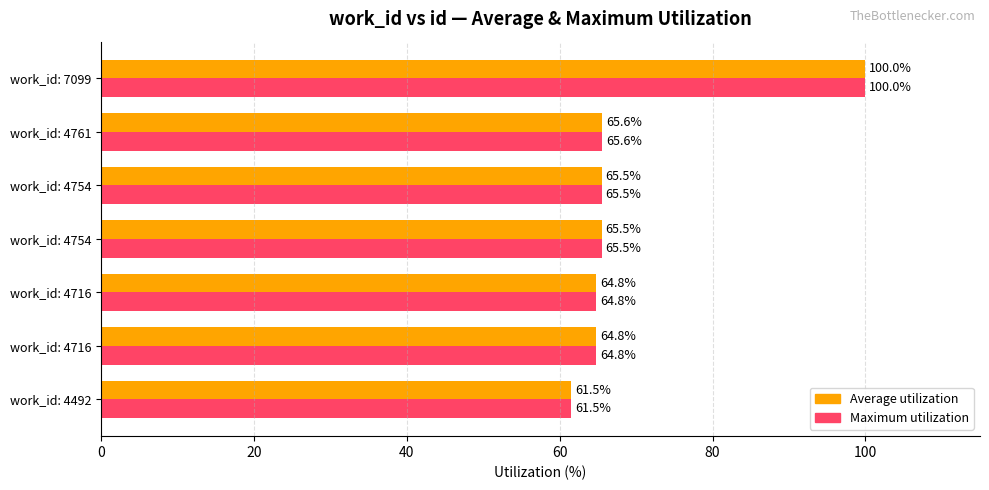

What are all the series names shown in the legend?

Average utilization, Maximum utilization